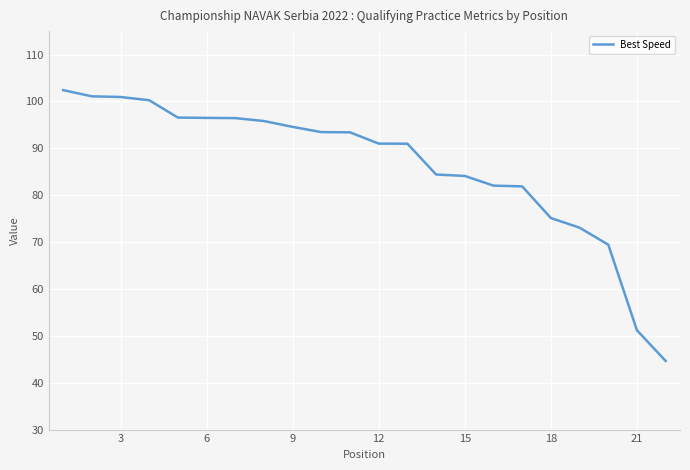

What is the greatest value displayed?

102.4